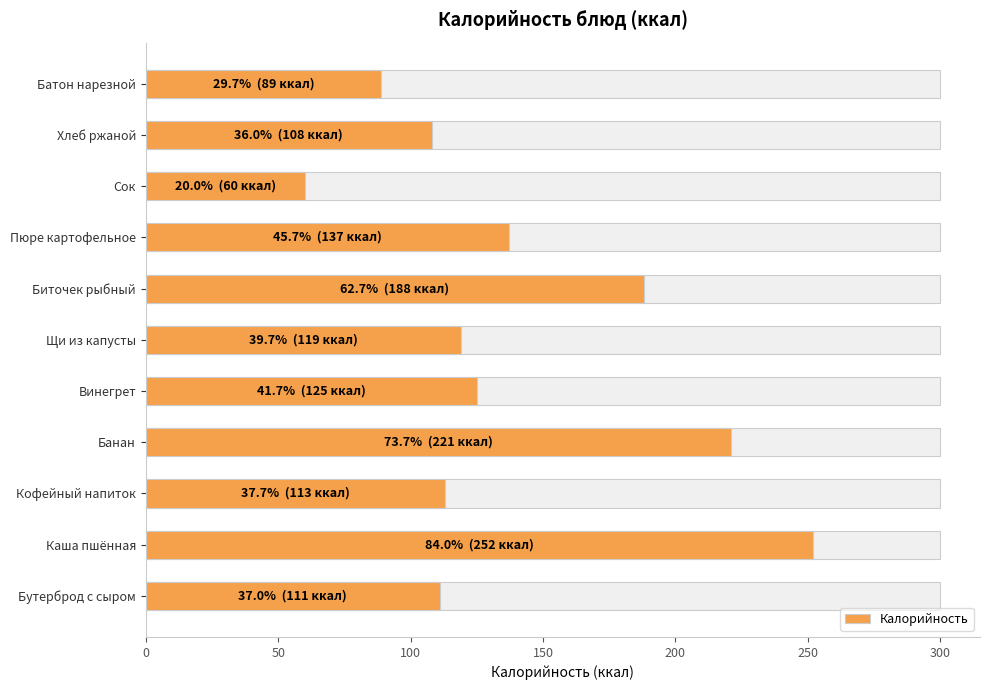

What is the change in value from Щи из капусты to Пюре картофельное?

+18